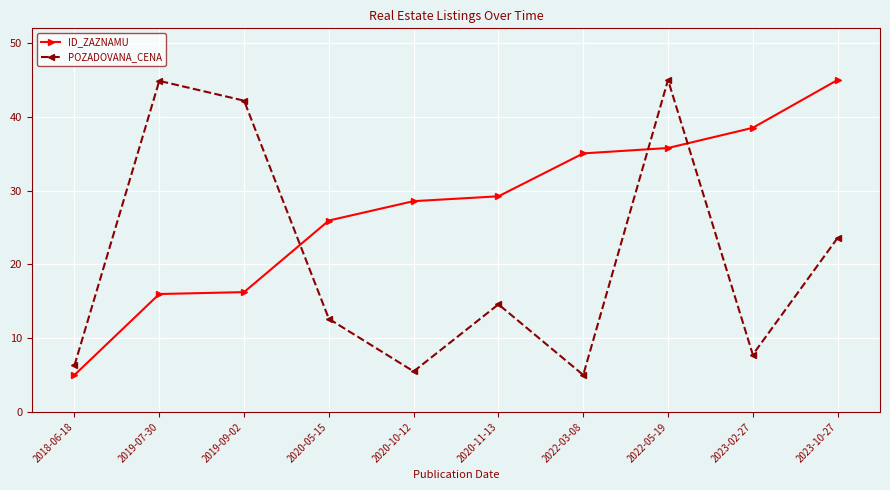

What is the value of the POZADOVANA_CENA point at the 9th from the left?

7.8